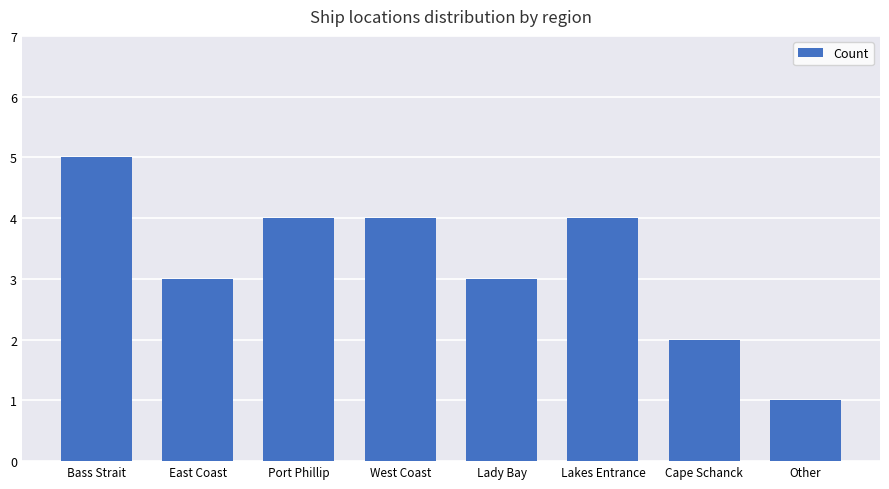

What is the change in value from Bass Strait to Lady Bay?

-2